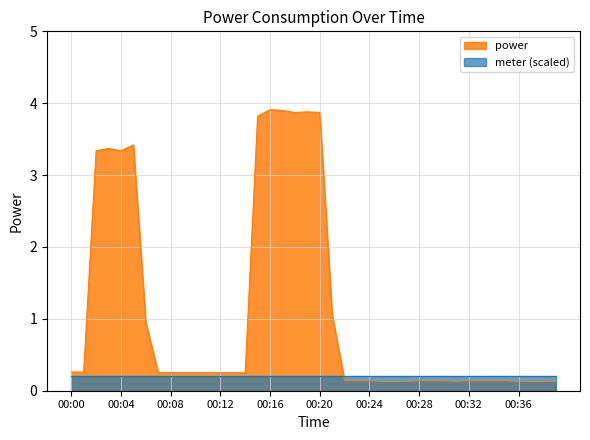

What is the value of the 18th point from the left?

3.9